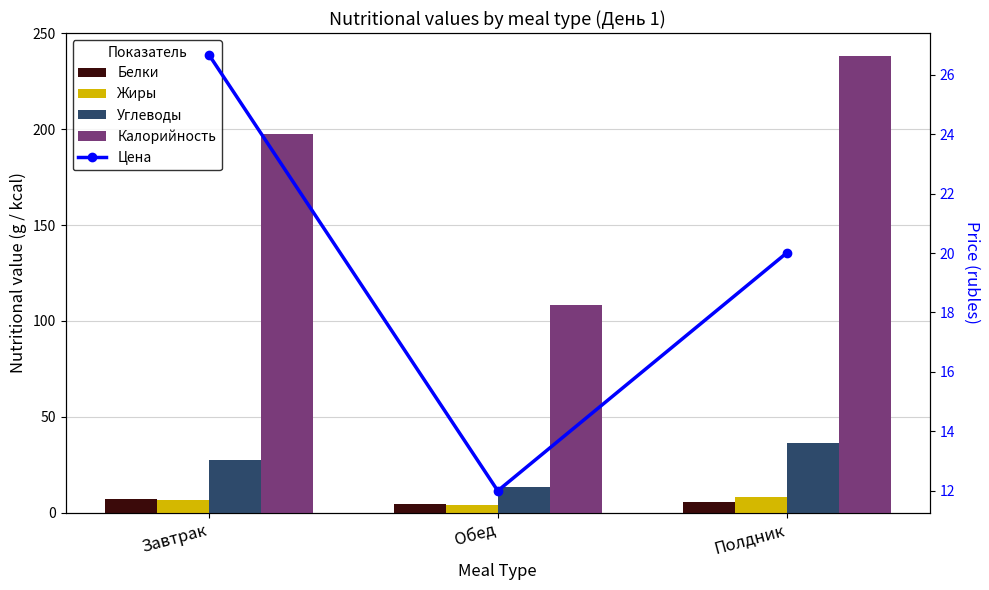

Count the number of categories in the chart.

3